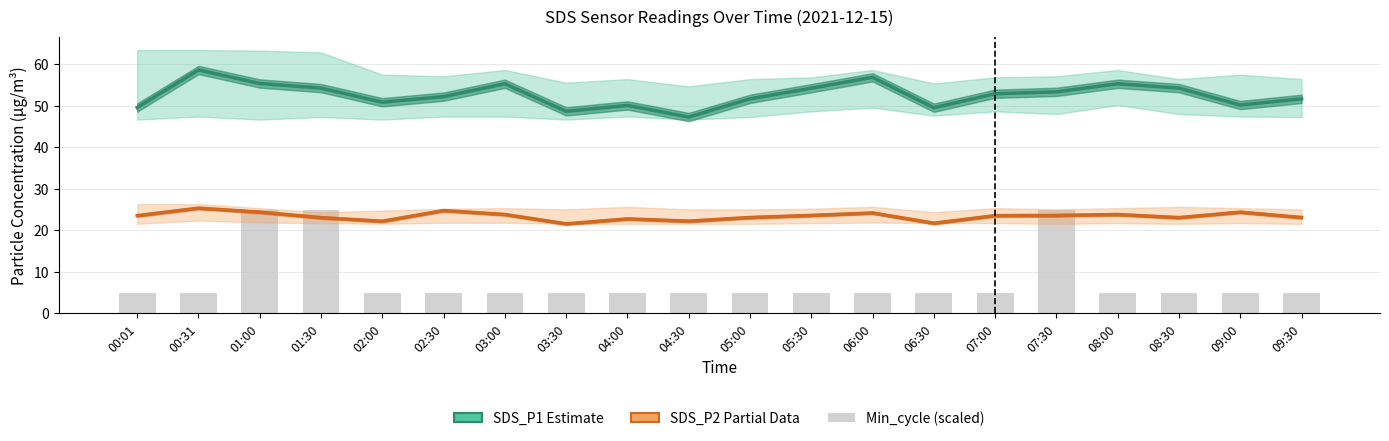

At 04:00, list the series in order from smallest to largest.

Min_cycle, SDS_P2 Partial, SDS_P1 Estimate